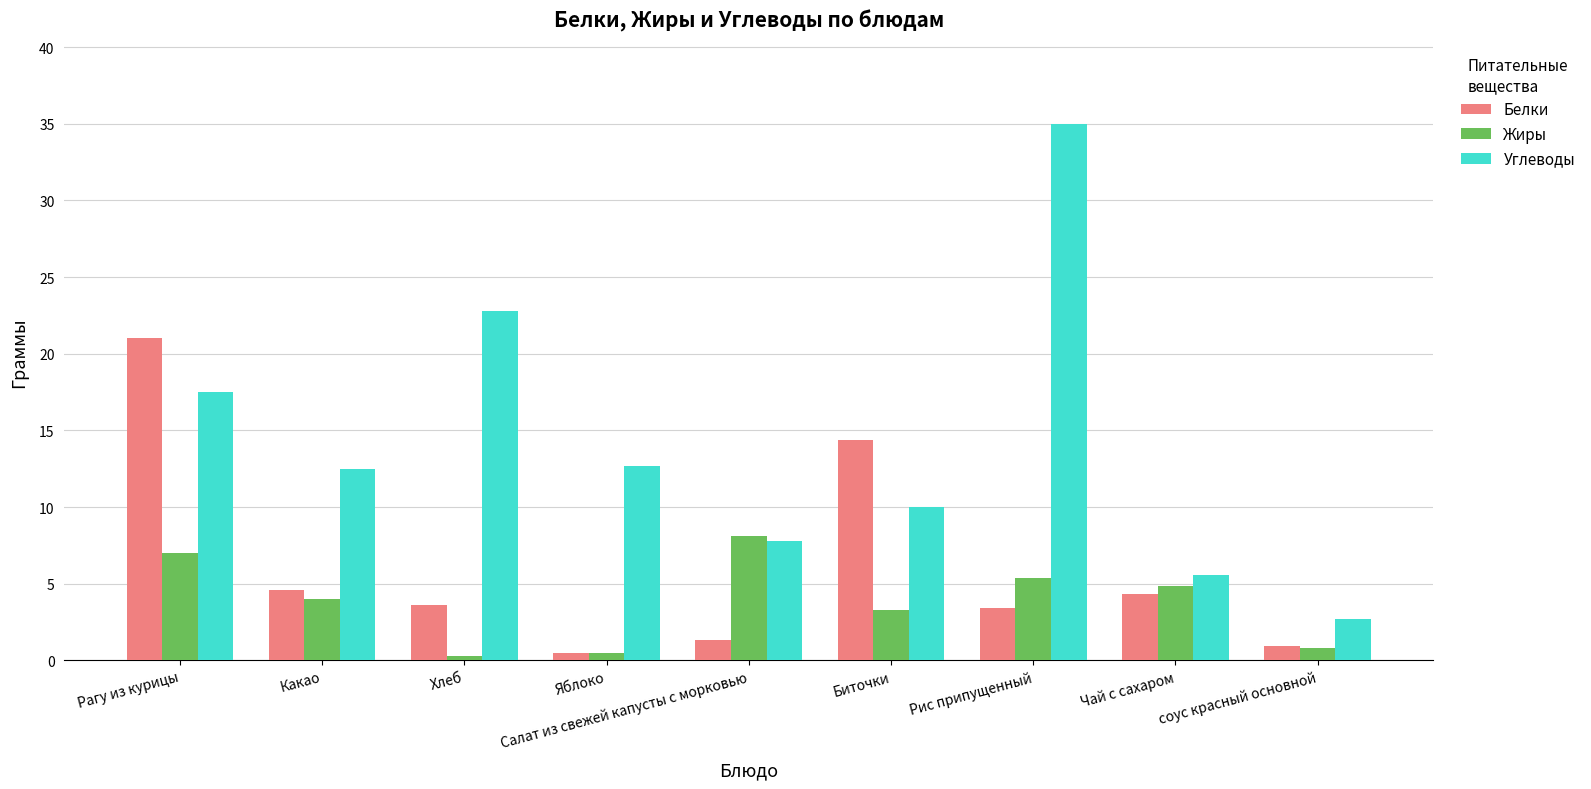

What is the smallest value displayed?

0.3